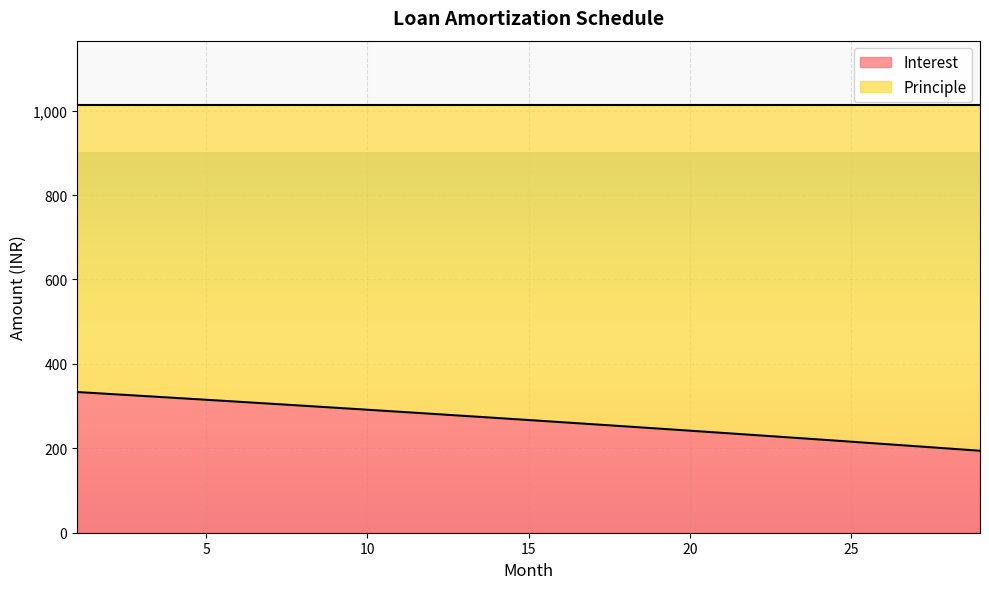

Is it true that the value at 22 is 231.4?

True